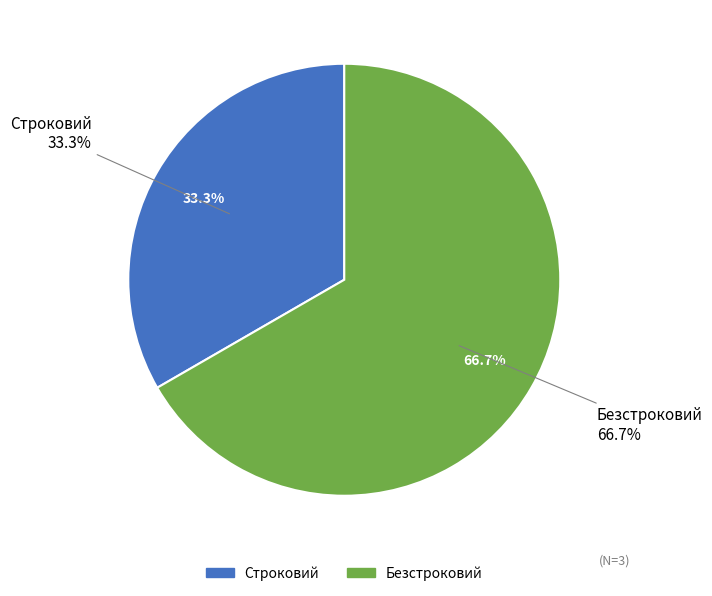

What is the change in value from Строковий to Безстроковий?

+1